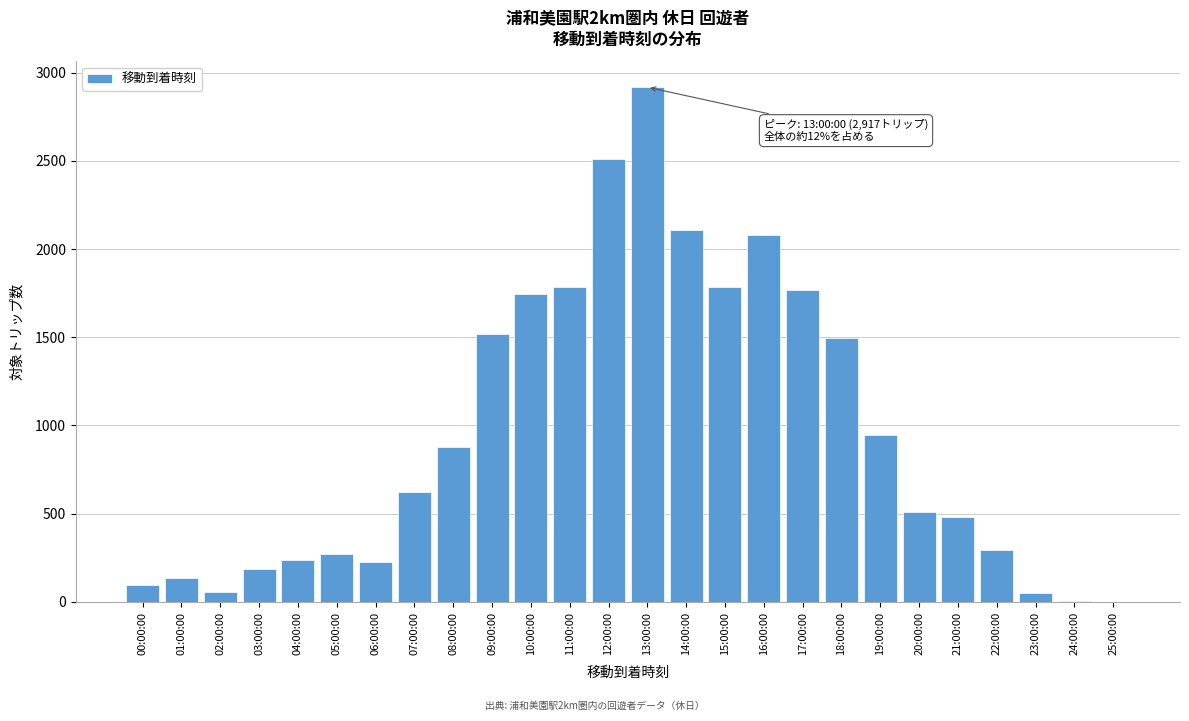

What is the sum of all values?

24710